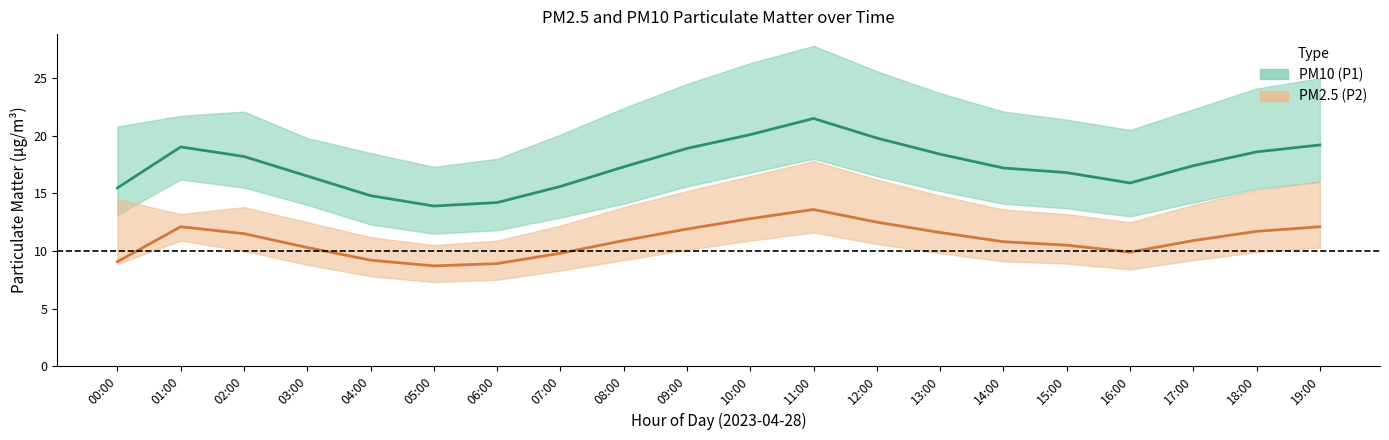

True or false: PM2.5 (P2) median and PM10 (P1) median cross at least once.

False